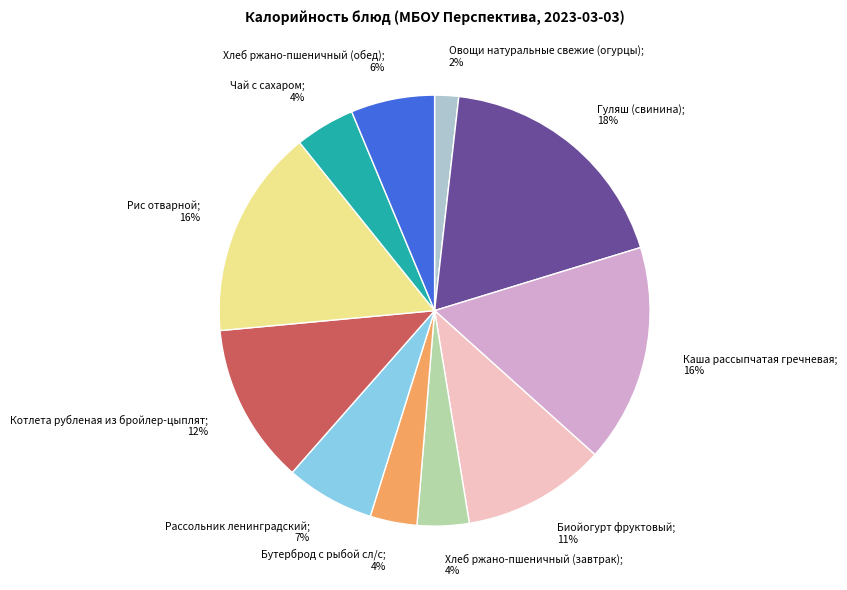

Is there a majority slice in this chart?

No